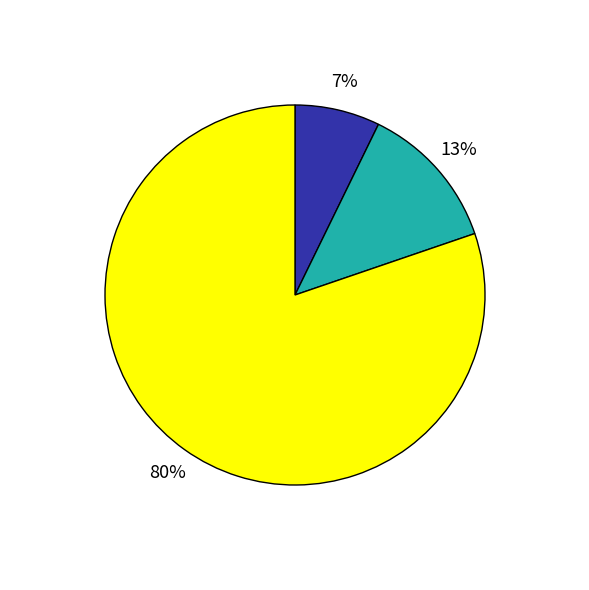

To the nearest percent, what is the difference between the largest and smallest slice percentages?

73%